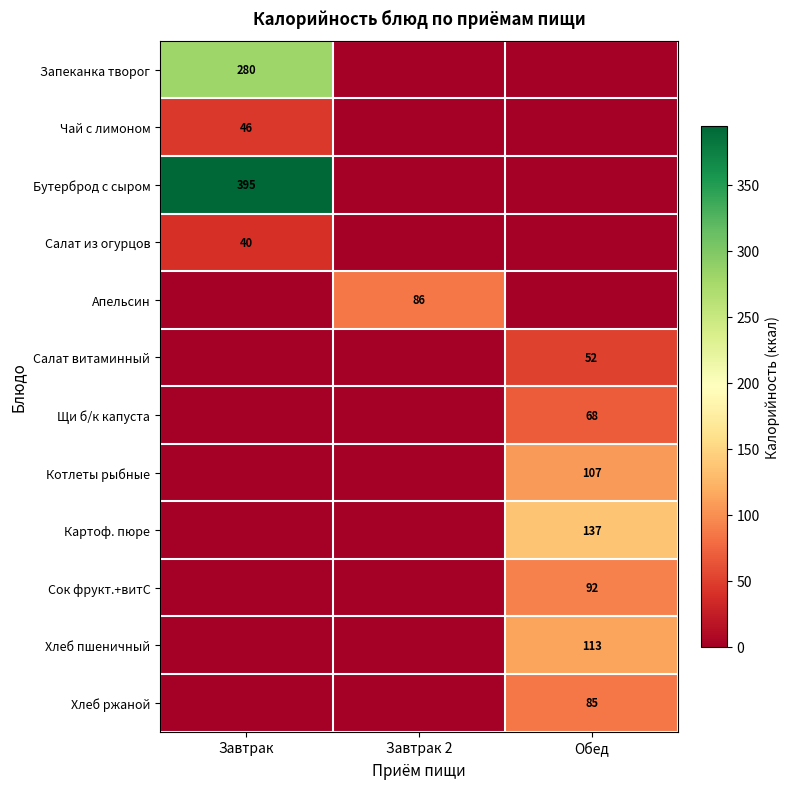

The value of Хлеб пшеничный at Обед is 153. True or false?

False